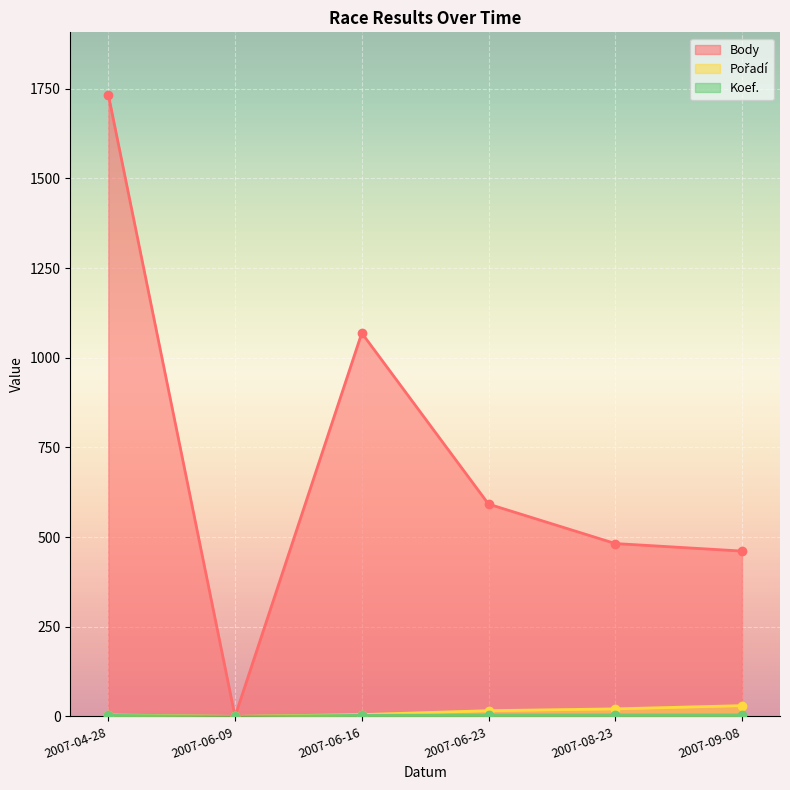

Count the number of categories in the chart.

6